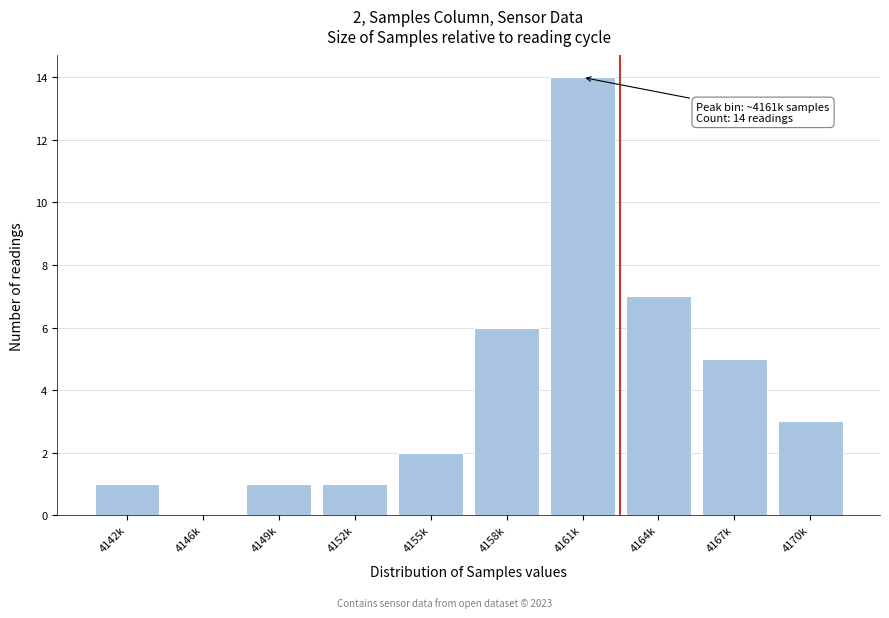

Reading left to right, what are all the values shown in this chart?

4142k=1	4146k=0	4149k=1	4152k=1	4155k=2	4158k=6	4161k=14	4164k=7	4167k=5	4170k=3